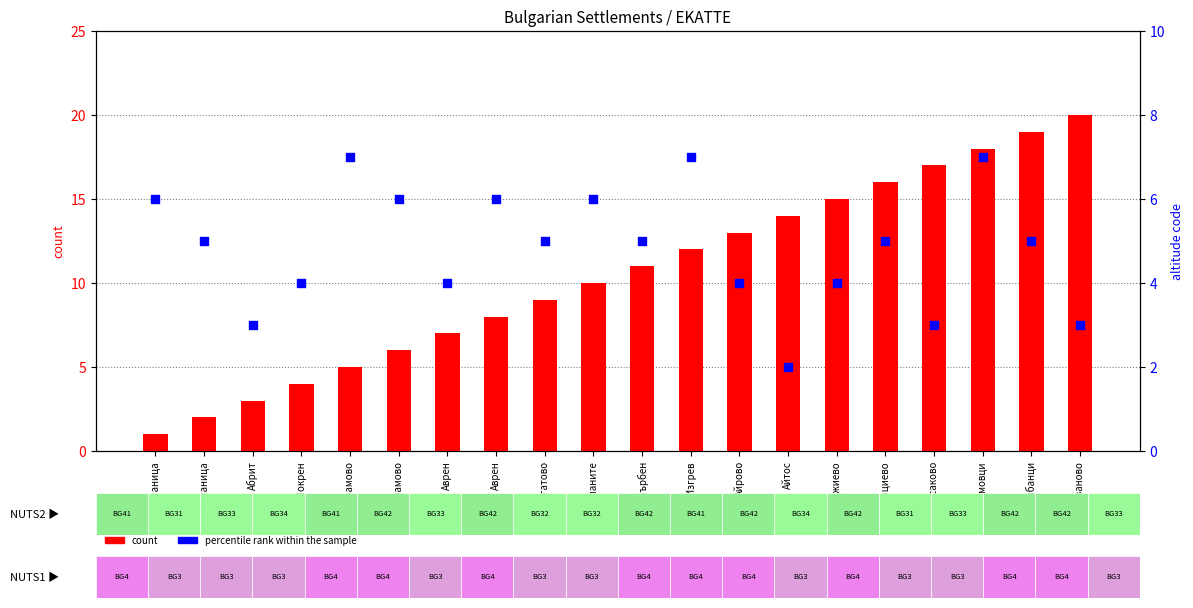

Which series contains the lowest Y value?

count